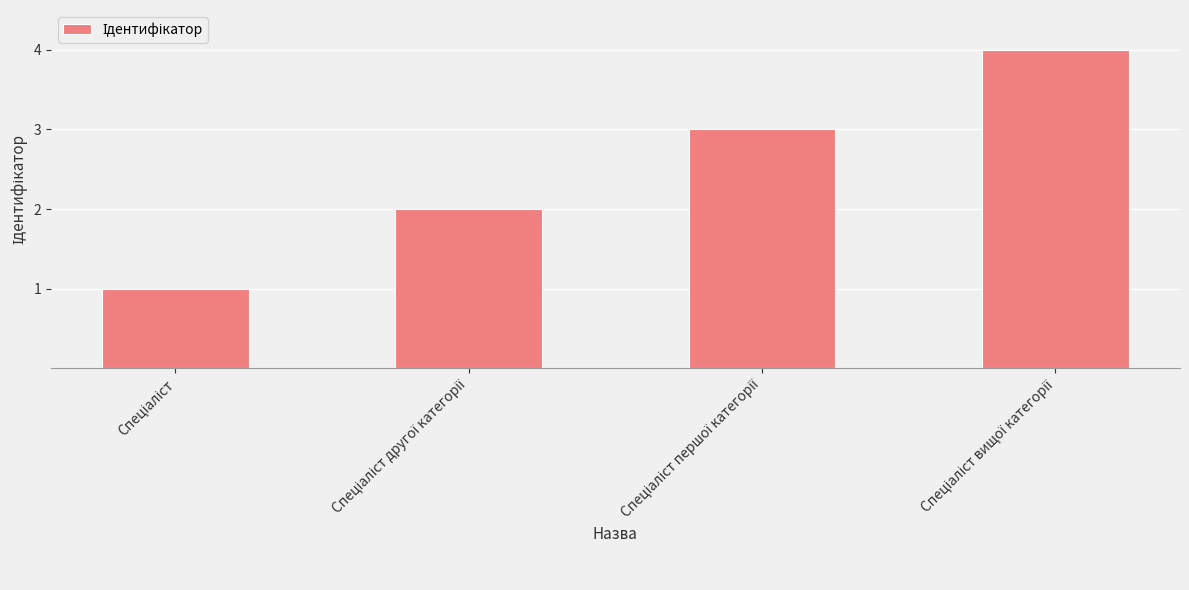

What is the difference between the maximum and minimum values?

3